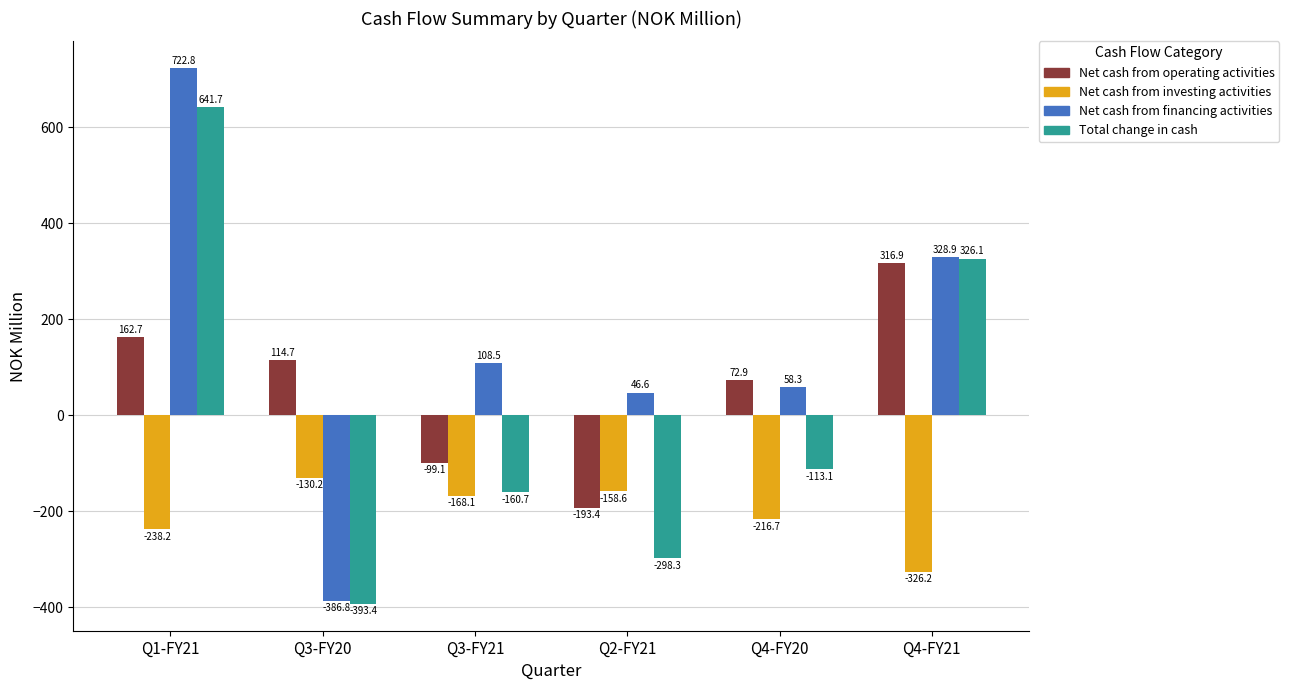

What is the spread (max minus min) of values at Q2-FY21?

344.9